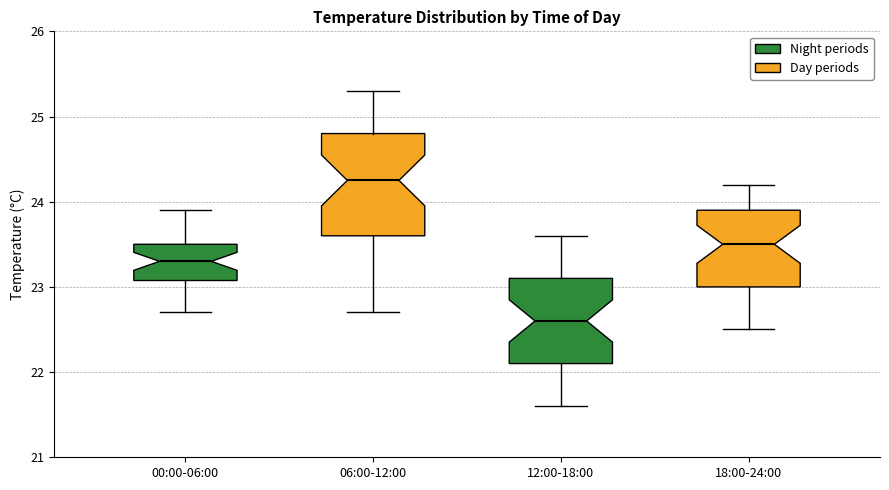

Which box's median line is the lowest?

12:00-18:00